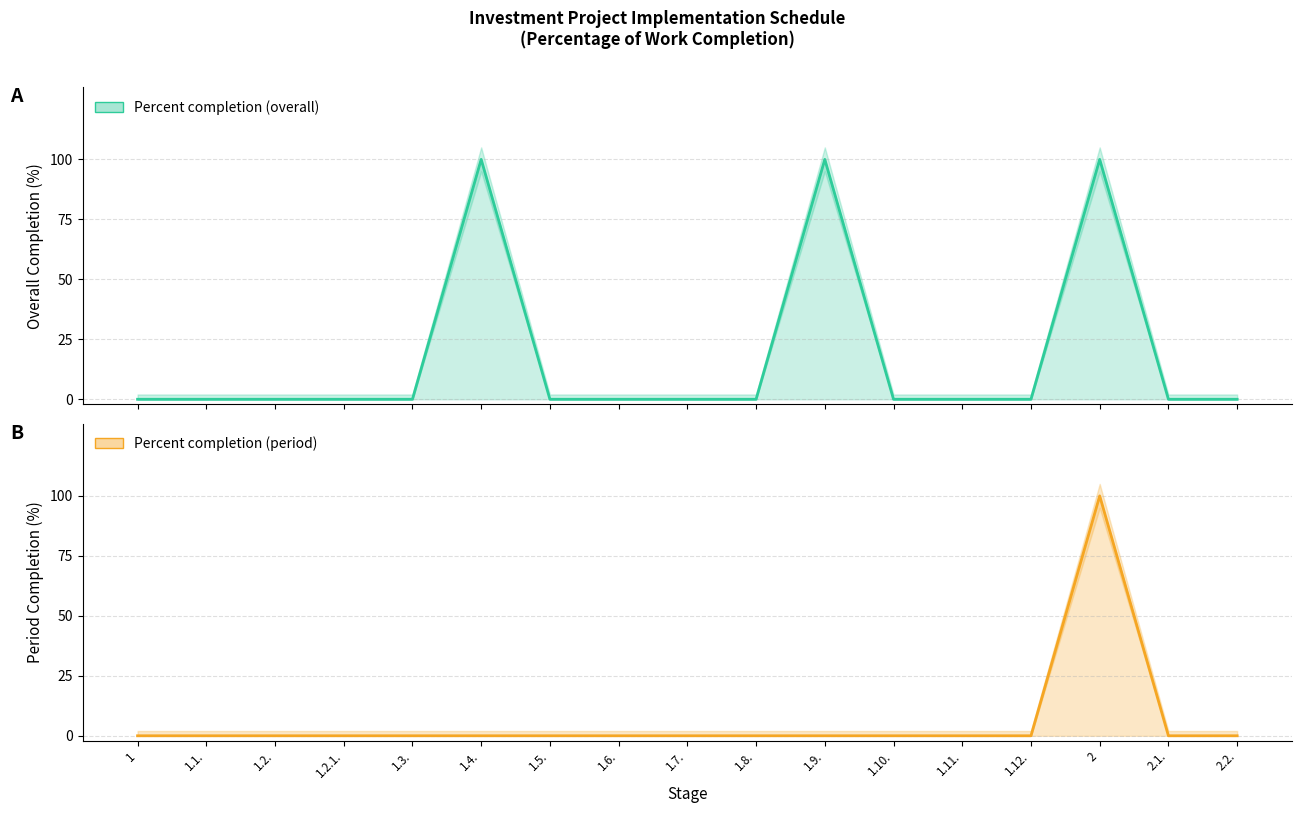

Between 1.6. and 1.12., which is larger?

1.6.